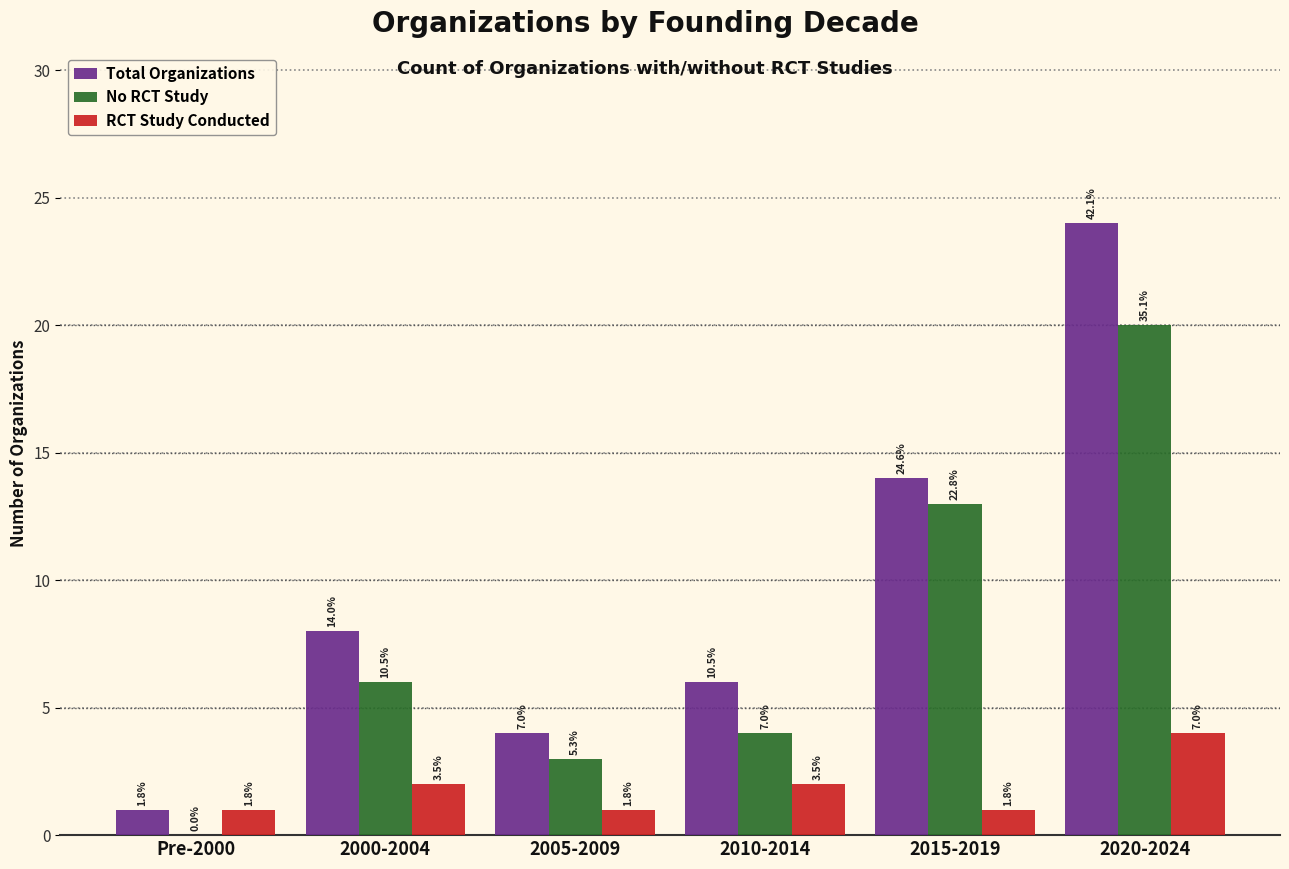

Which series has the largest range (max minus min)?

Total Organizations